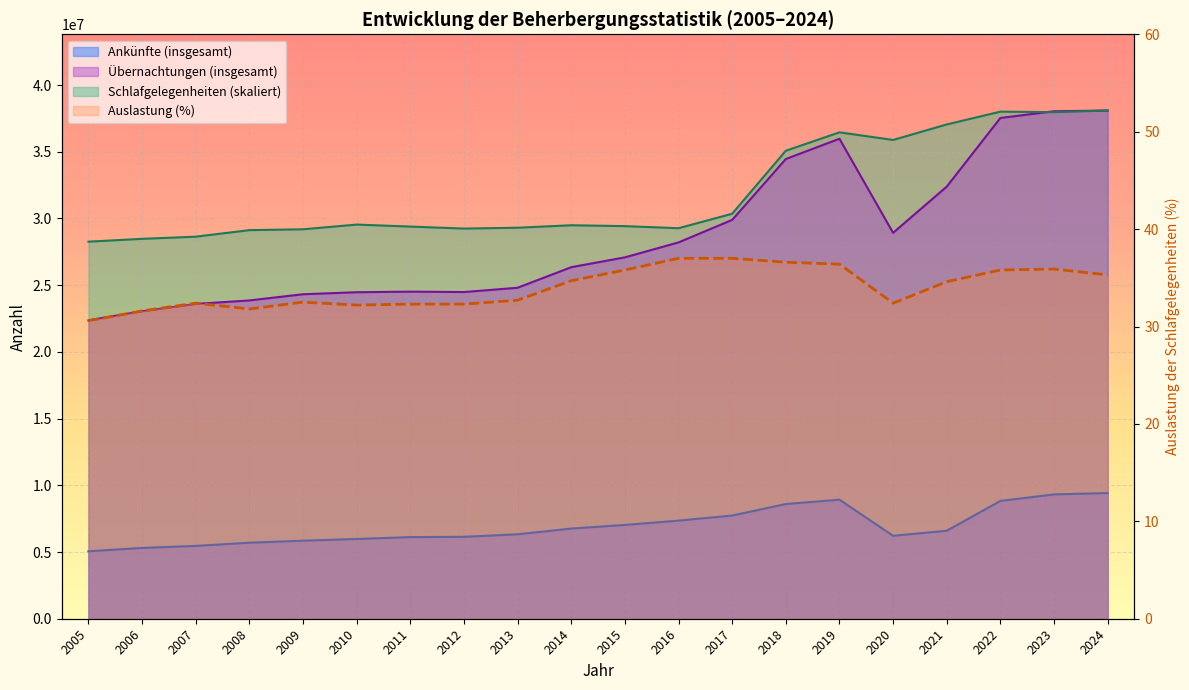

True or false: Übernachtungen (insgesamt) and Auslastung (%) intersect in this chart.

False